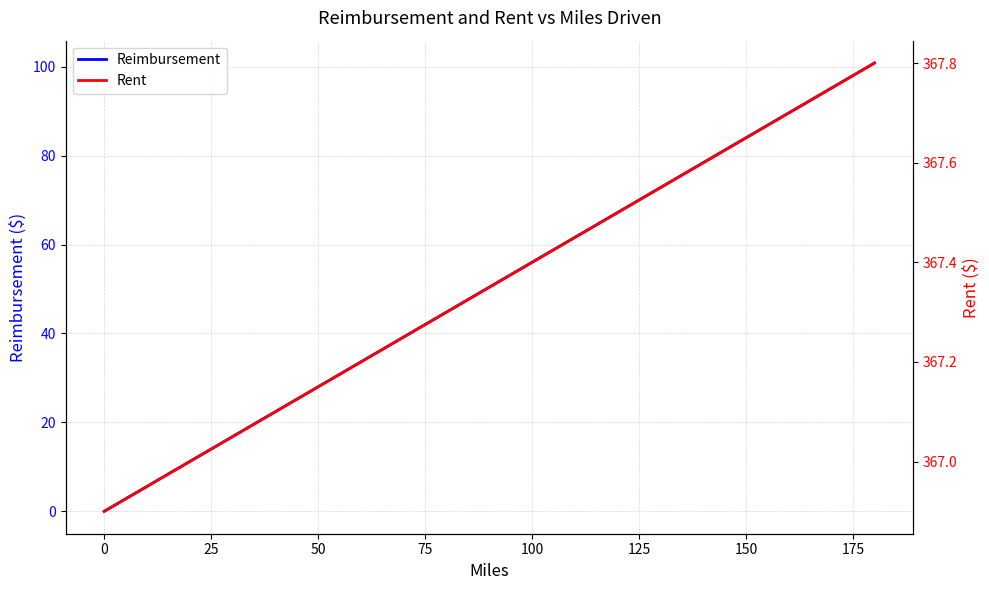

Is this an area chart (filled region under the line)?

No